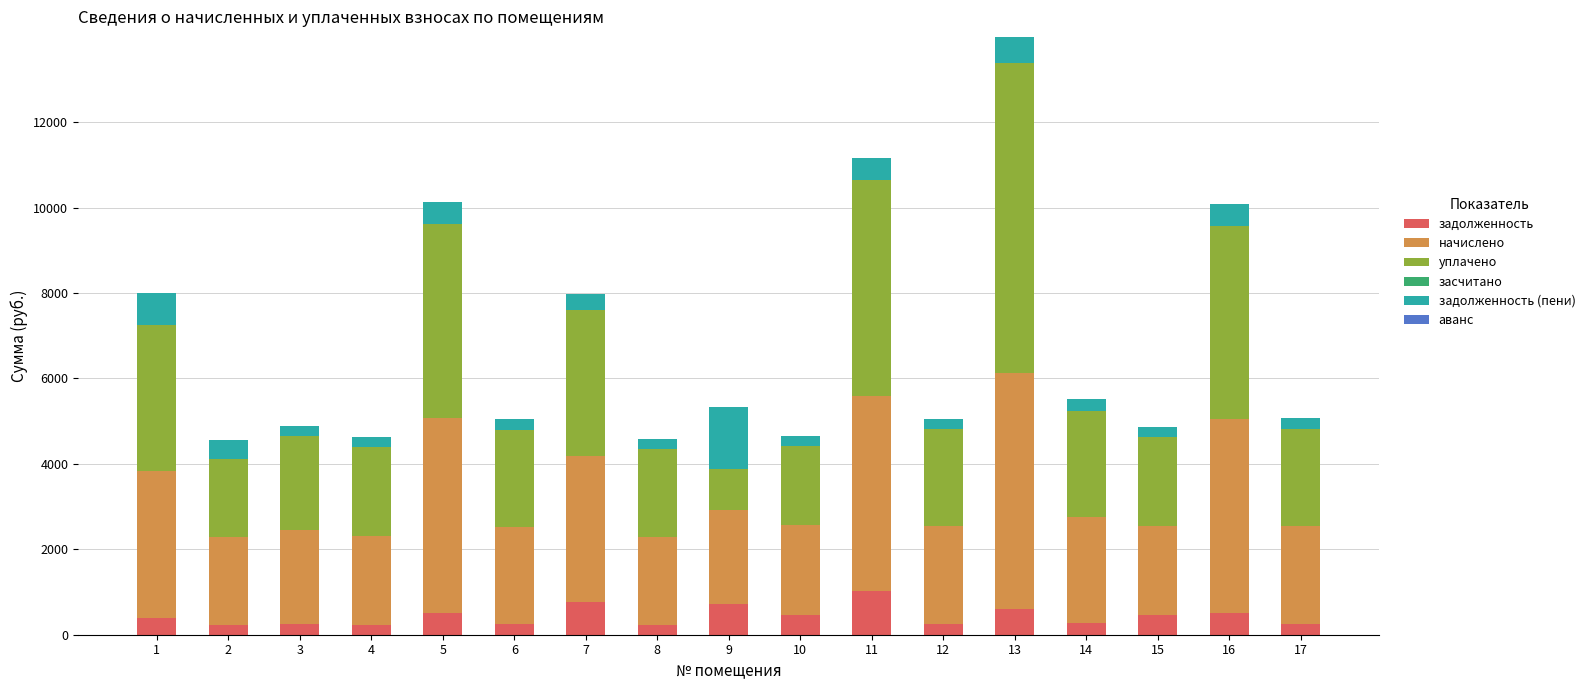

What is the total value across all series at 9?

5338.4